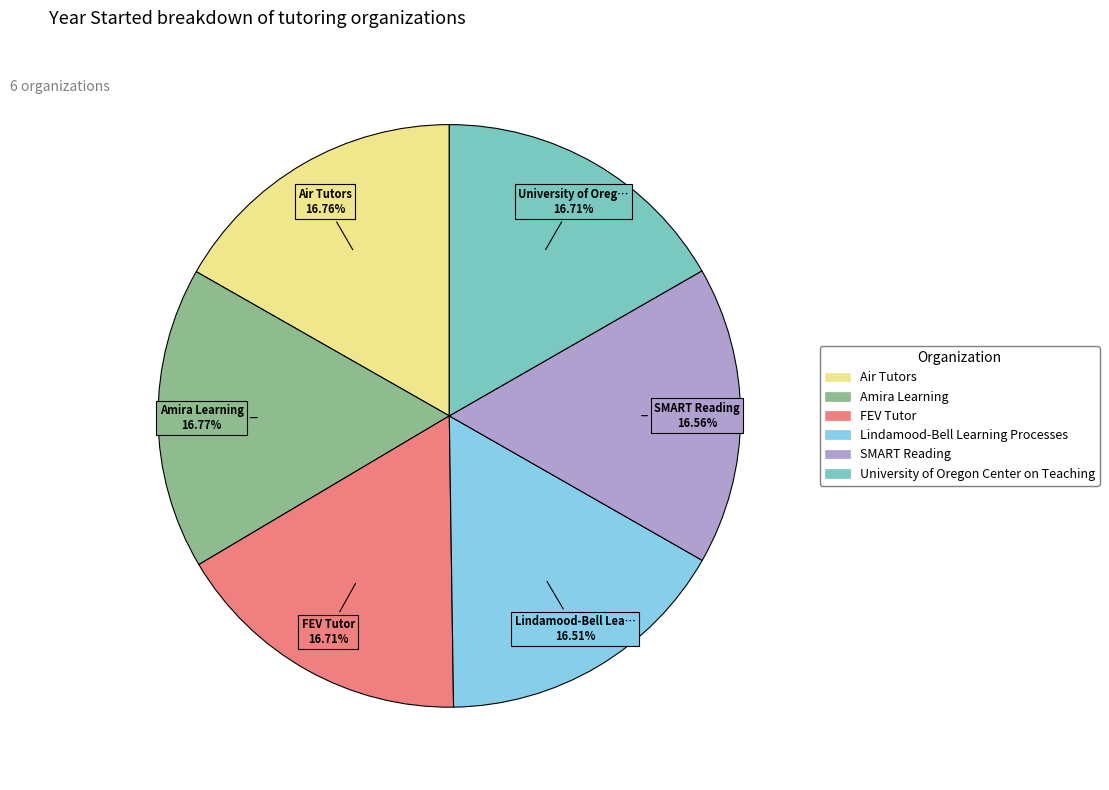

True or false: SMART Reading accounts for 17% of the total.

True